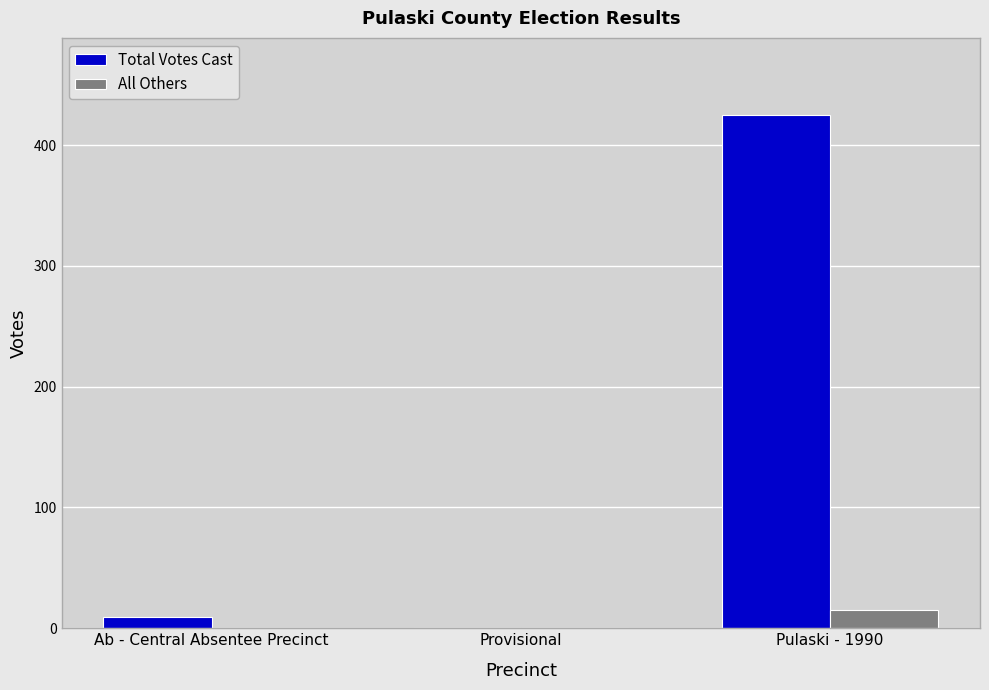

True or false: Total Votes Cast has a value of 259 at Provisional.

False